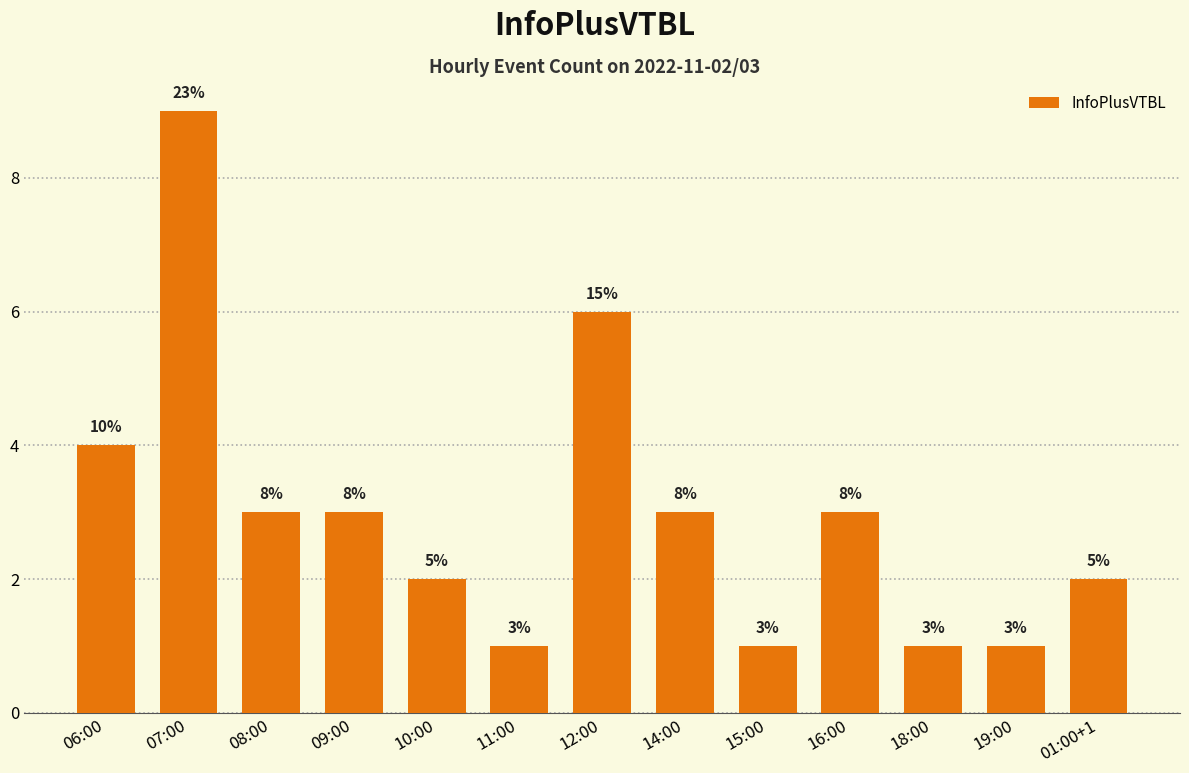

How many bars are there in total?

13